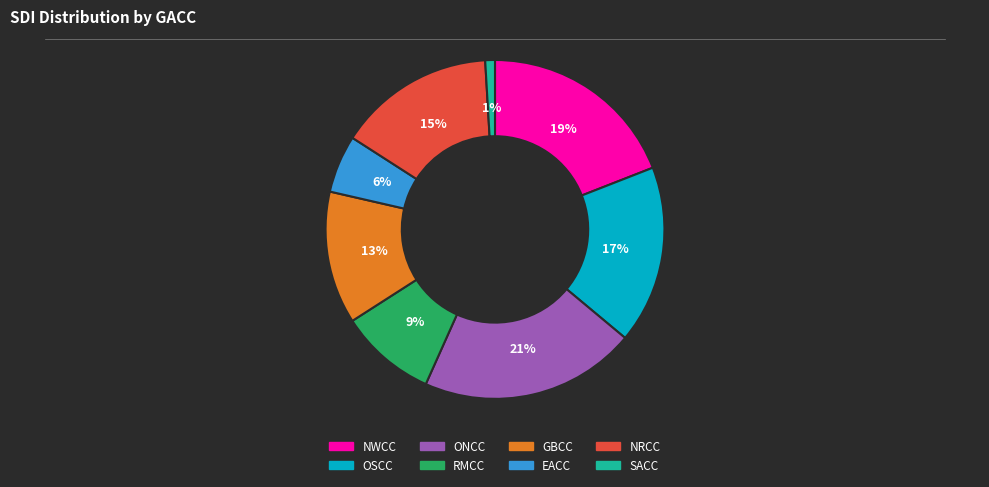

To the nearest percent, what percentage of the pie is SACC?

1%